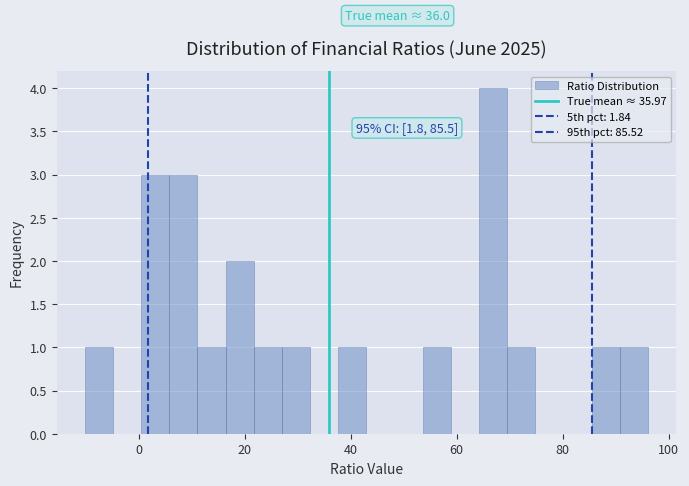

Around what value on the x-axis is the tallest bar? Give the approximate position of its centre, as read against the axis.

66